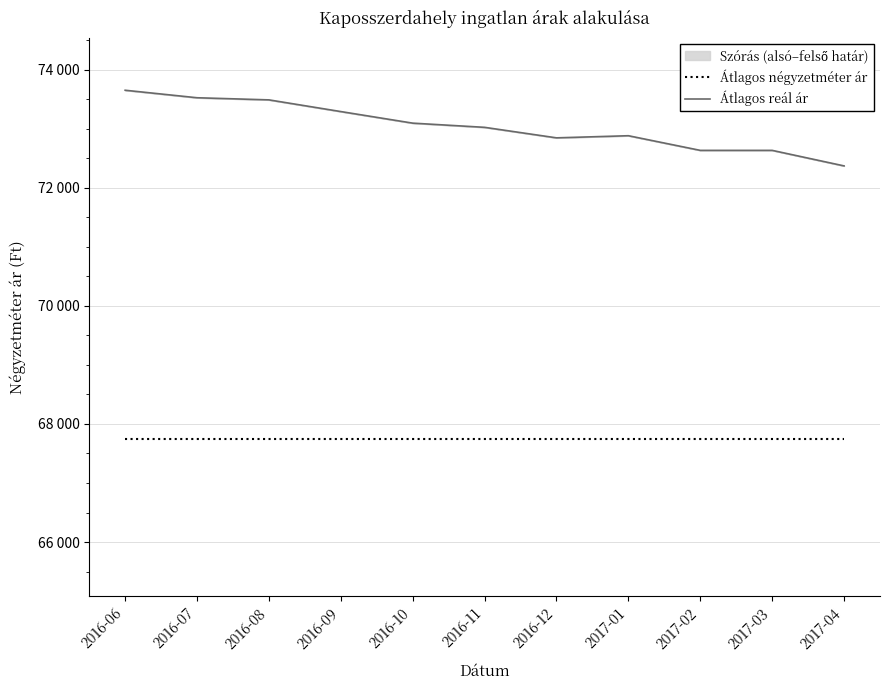

Which series has the largest total across all categories?

Átlagos reál ár